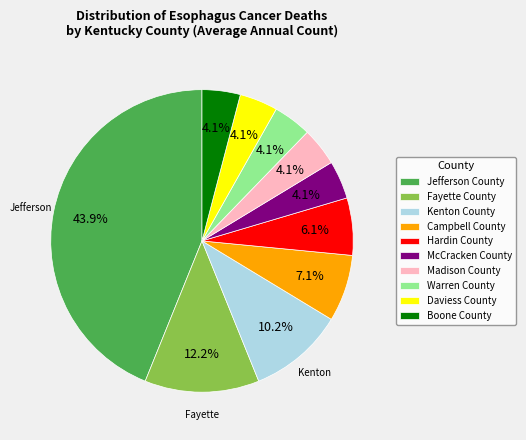

What percentage is NOT represented by Daviess County?

95.9%